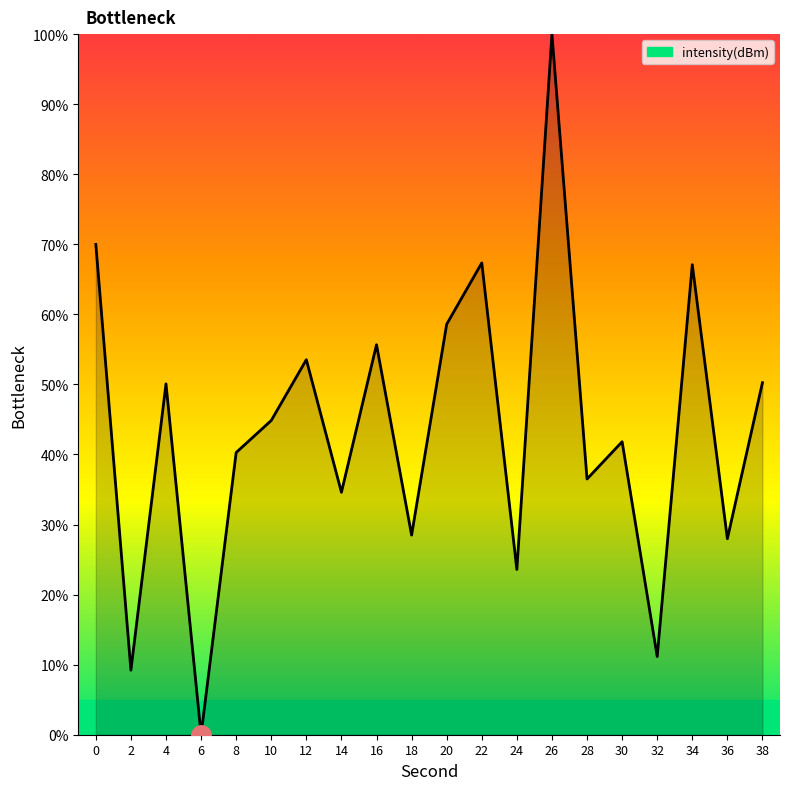

The value at 24 is 23.6. True or false?

True